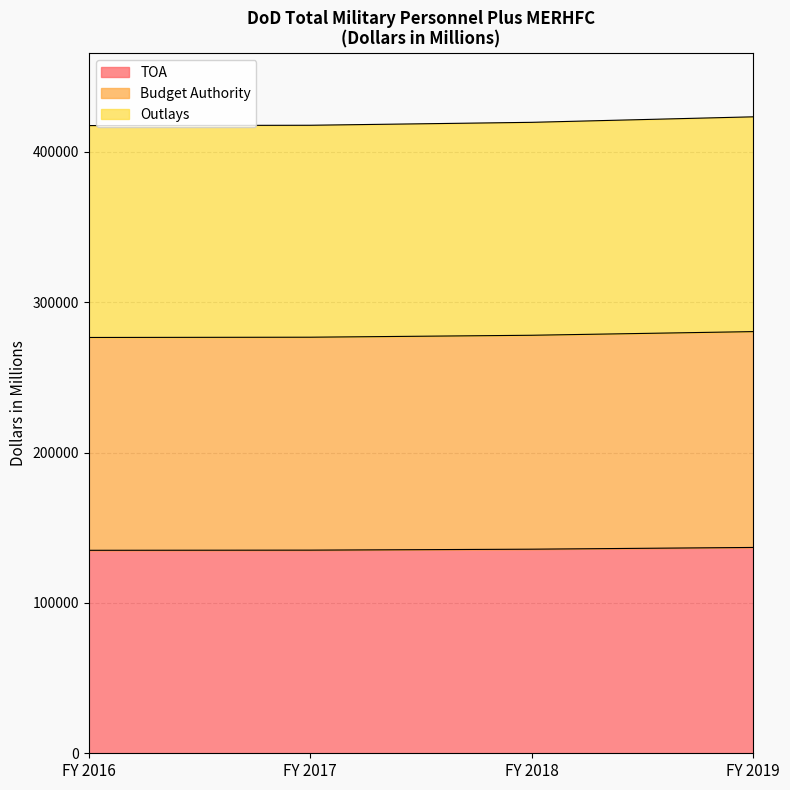

How many series are shown in this chart?

3